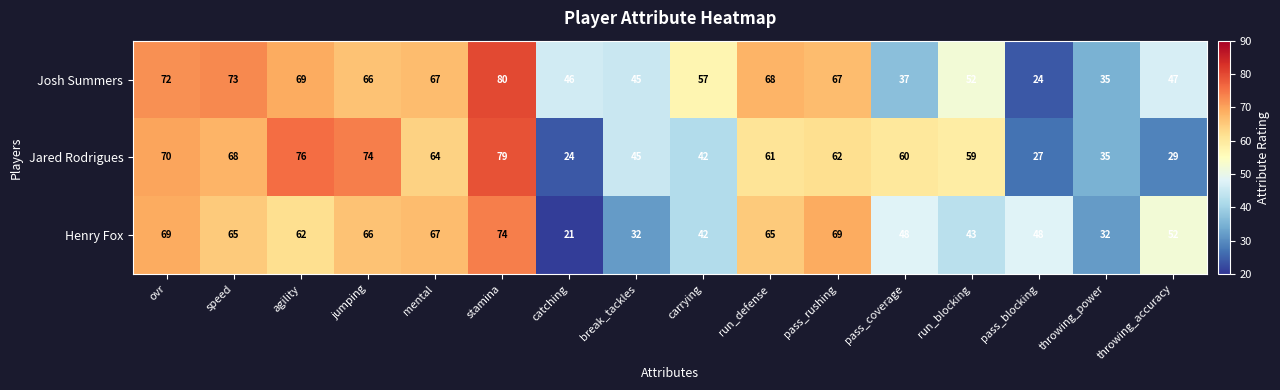

Rank the series by their average value, from lowest to highest.

Henry Fox, Jared Rodrigues, Josh Summers